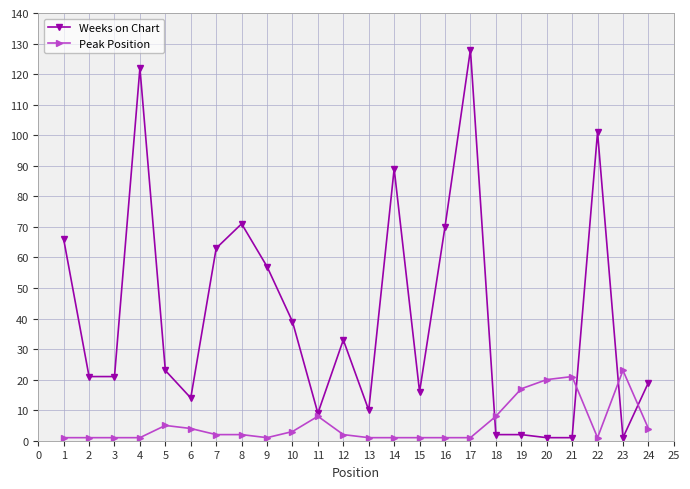

True or false: Peak Position has more than 0 points higher than both neighbors.

True